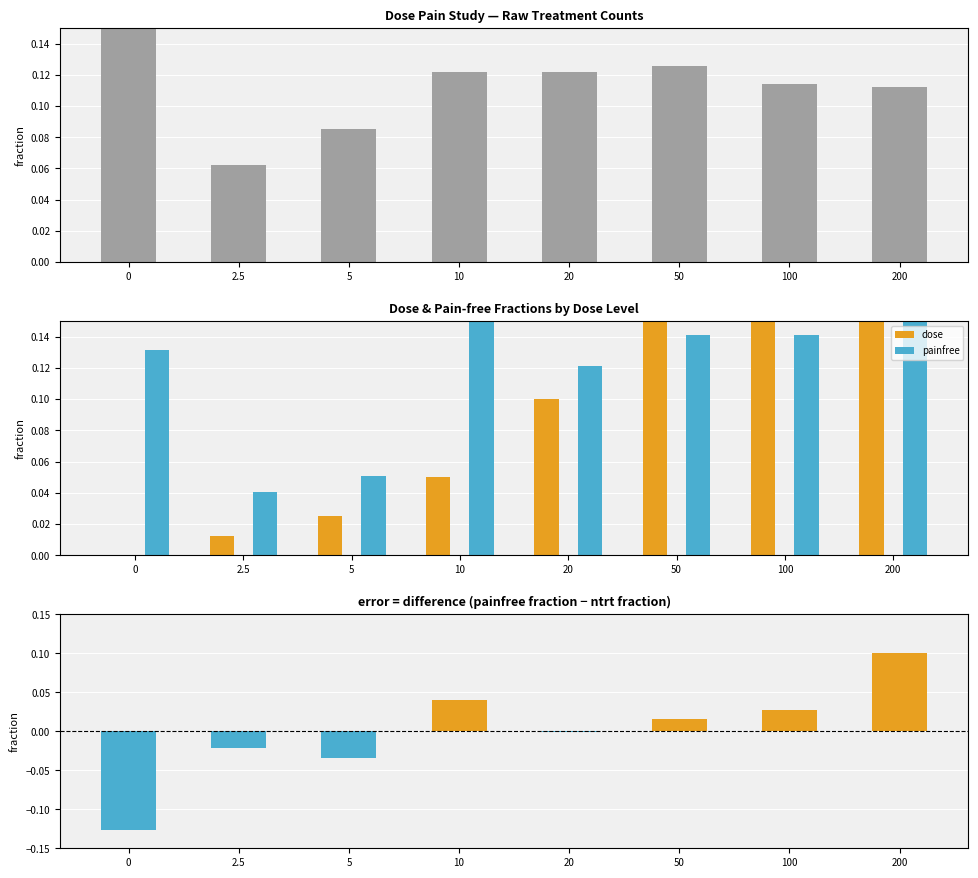

What is the average value of the dose series?

0.2